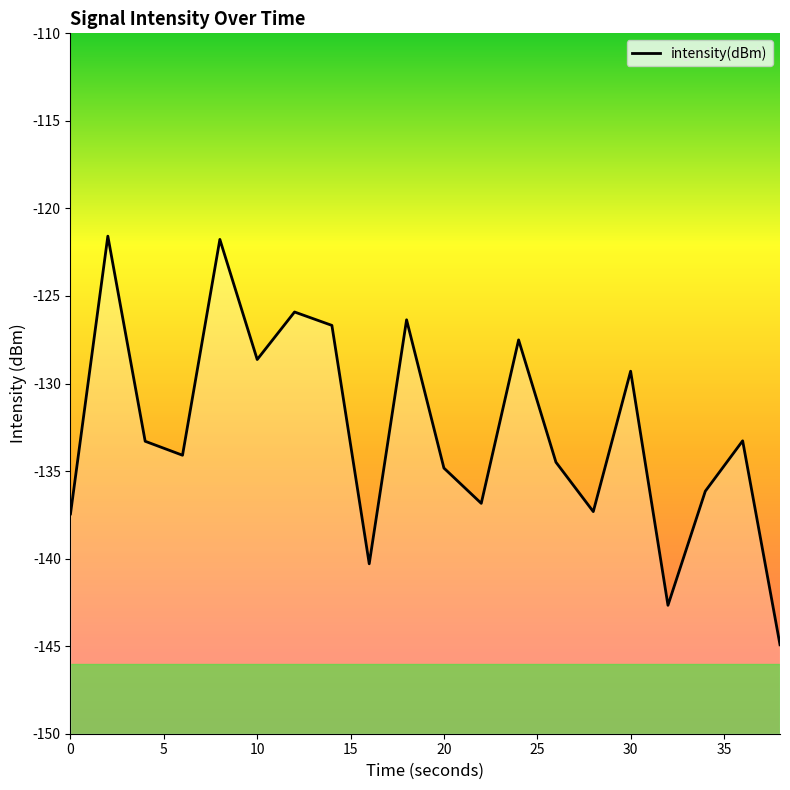

What is the smallest value displayed?

-144.9